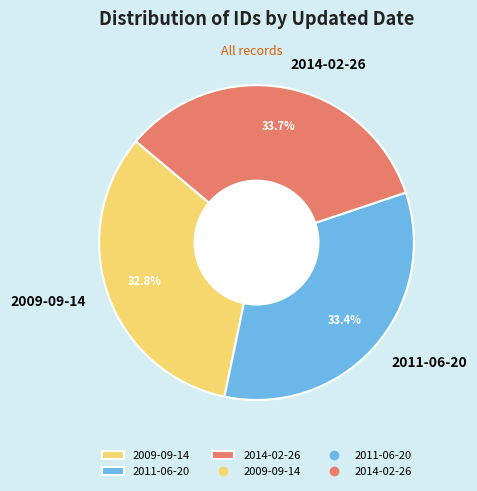

Combined, what portion of the pie is 2014-02-26 and 2011-06-20?

67.2%